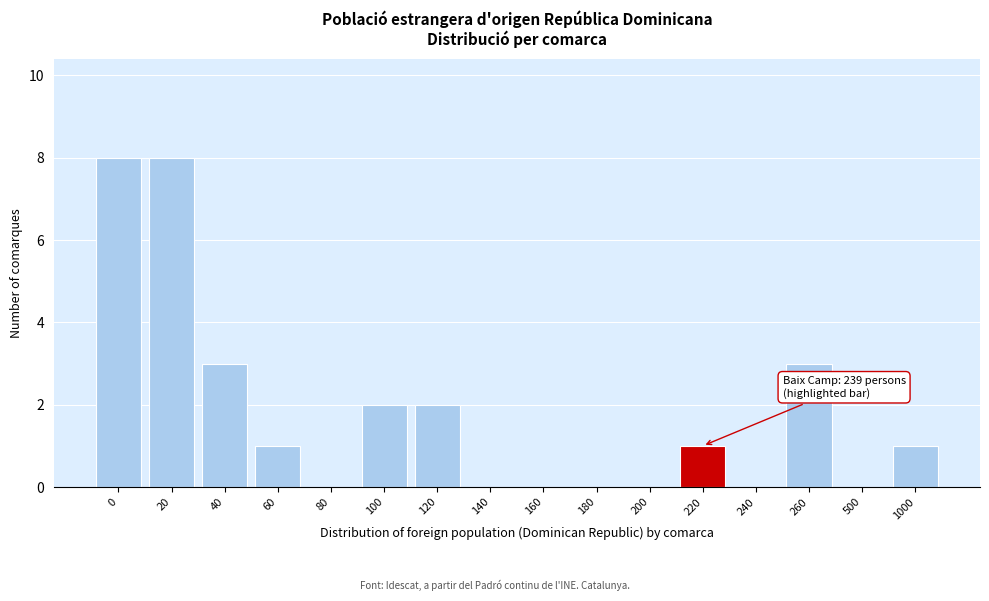

Reading left to right, transcribe all the data shown in this chart.

0=8	20=8	40=3	60=1	80=0	100=2	120=2	140=0	160=0	180=0	200=0	220=1	240=0	260=3	500=0	1000=1